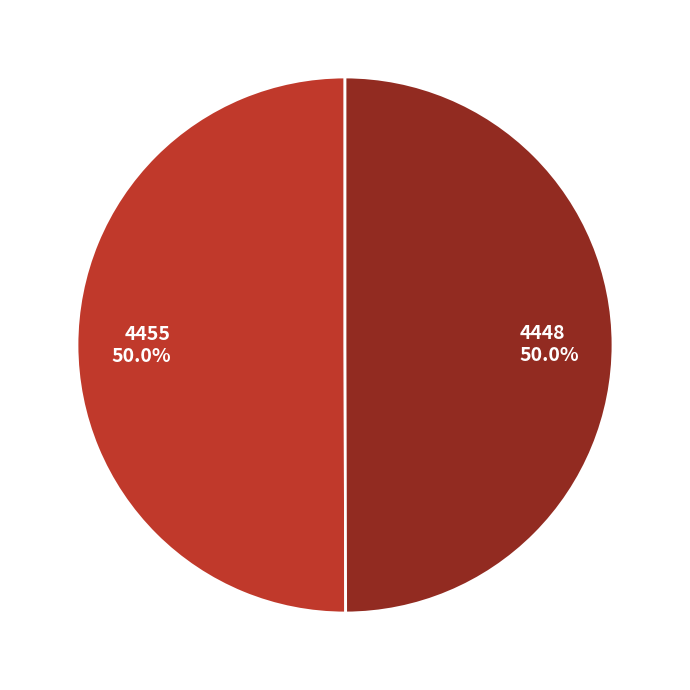

Is the sum of 4455 and 4448 greater than half?

Yes